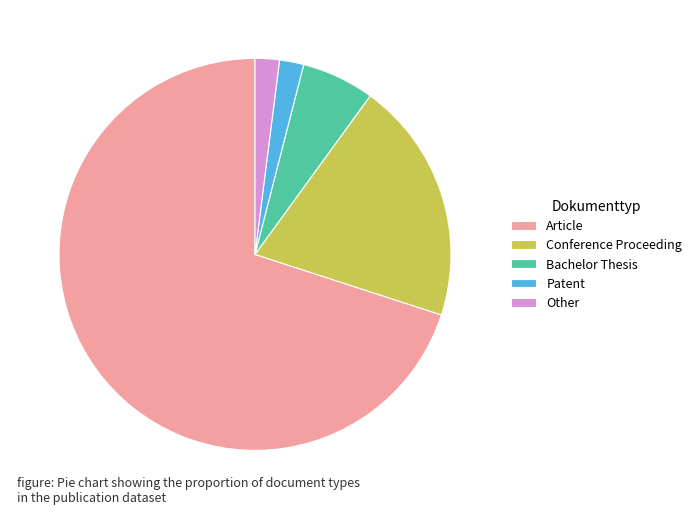

What is the majority slice?

Article